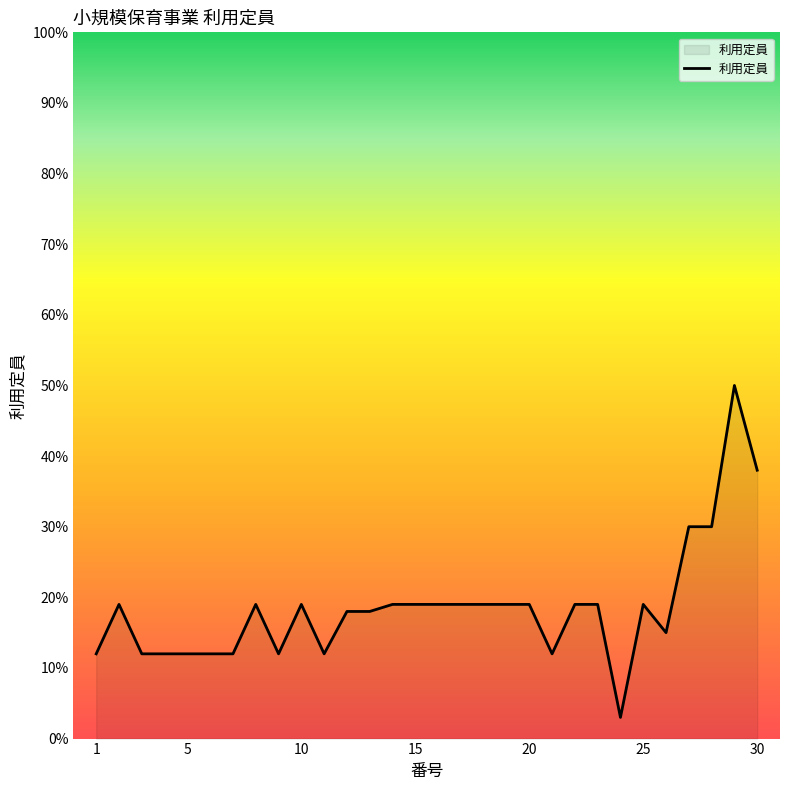

What is the difference between the maximum and minimum values?

47